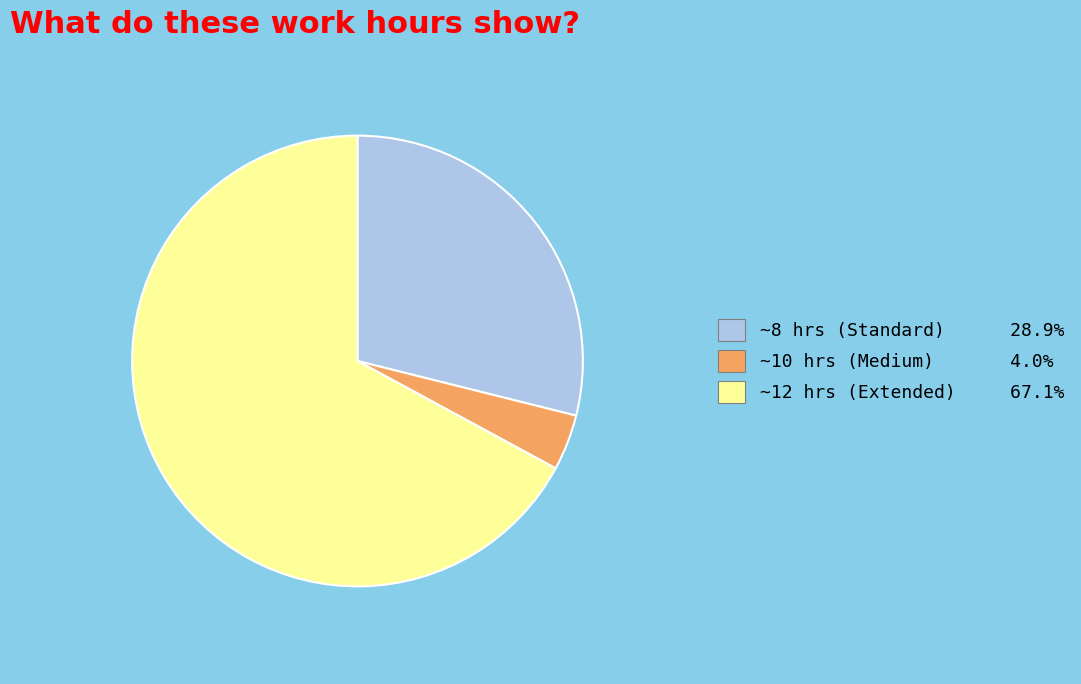

Does any single category account for the majority?

Yes